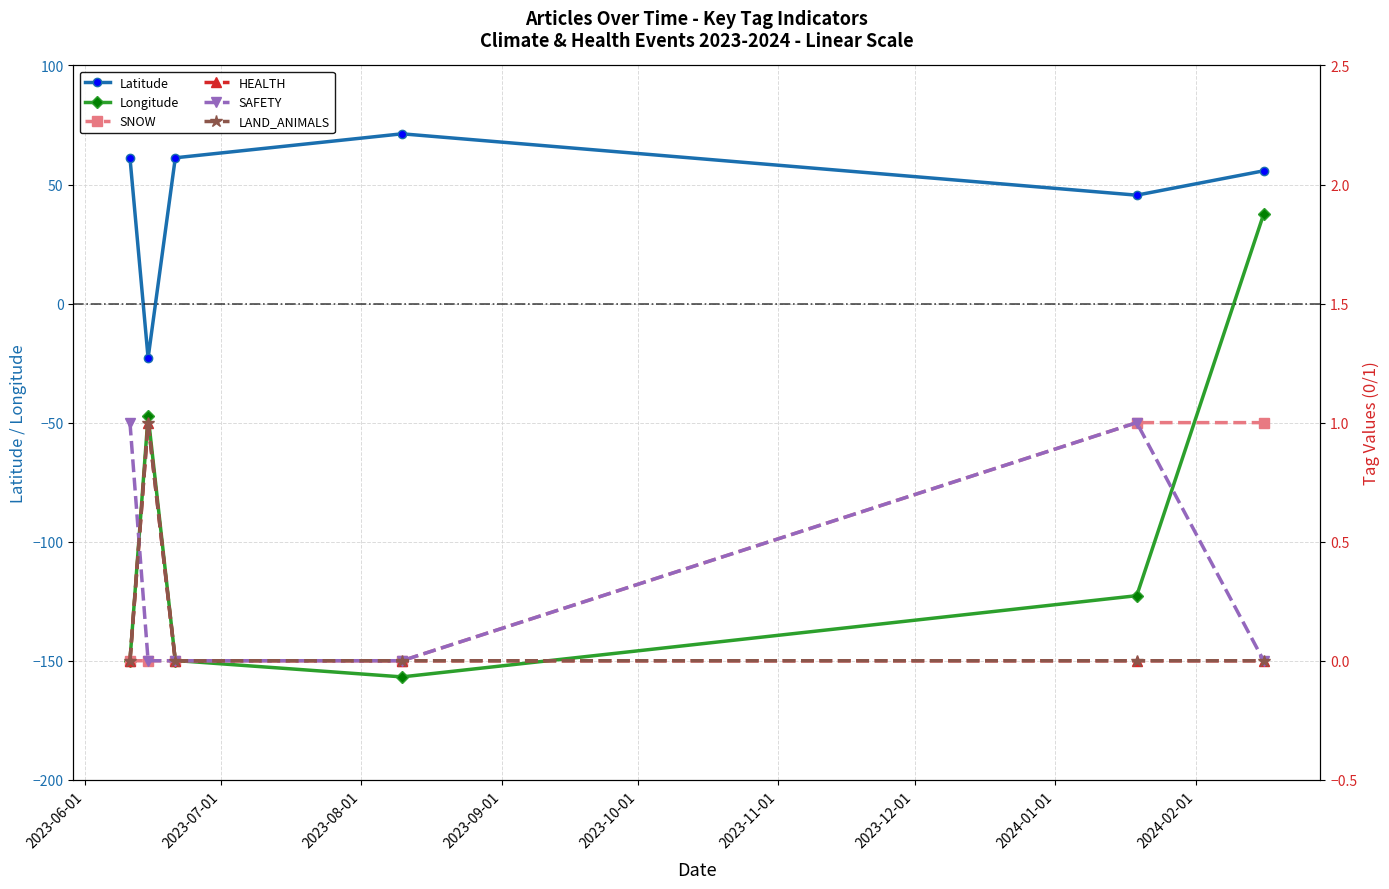

Count the number of categories in the chart.

6